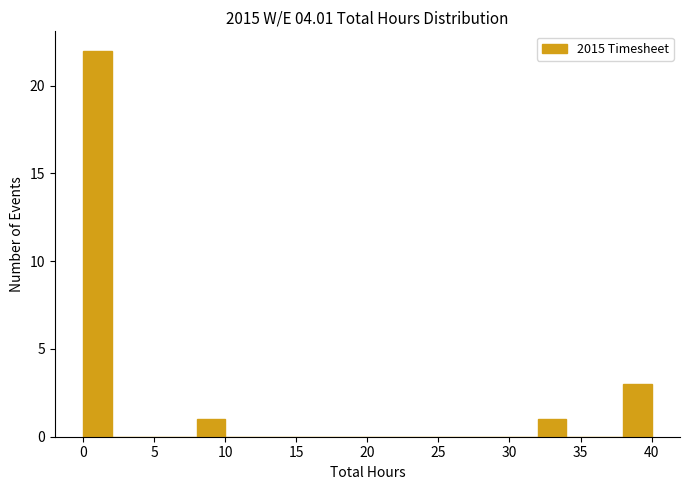

Reading left to right, transcribe this chart: for each bar, give the range it covers on the x-axis and its height. The values are not printed on the chart, so give them approximately, as read against the axis.

0 to 2: 22
2 to 4: 0
4 to 6: 0
6 to 8: 0
8 to 10: 1
10 to 12: 0
12 to 14: 0
14 to 16: 0
16 to 18: 0
18 to 20: 0
20 to 22: 0
22 to 24: 0
24 to 26: 0
26 to 28: 0
28 to 30: 0
30 to 32: 0
32 to 34: 1
34 to 36: 0
36 to 38: 0
38 to 40: 3